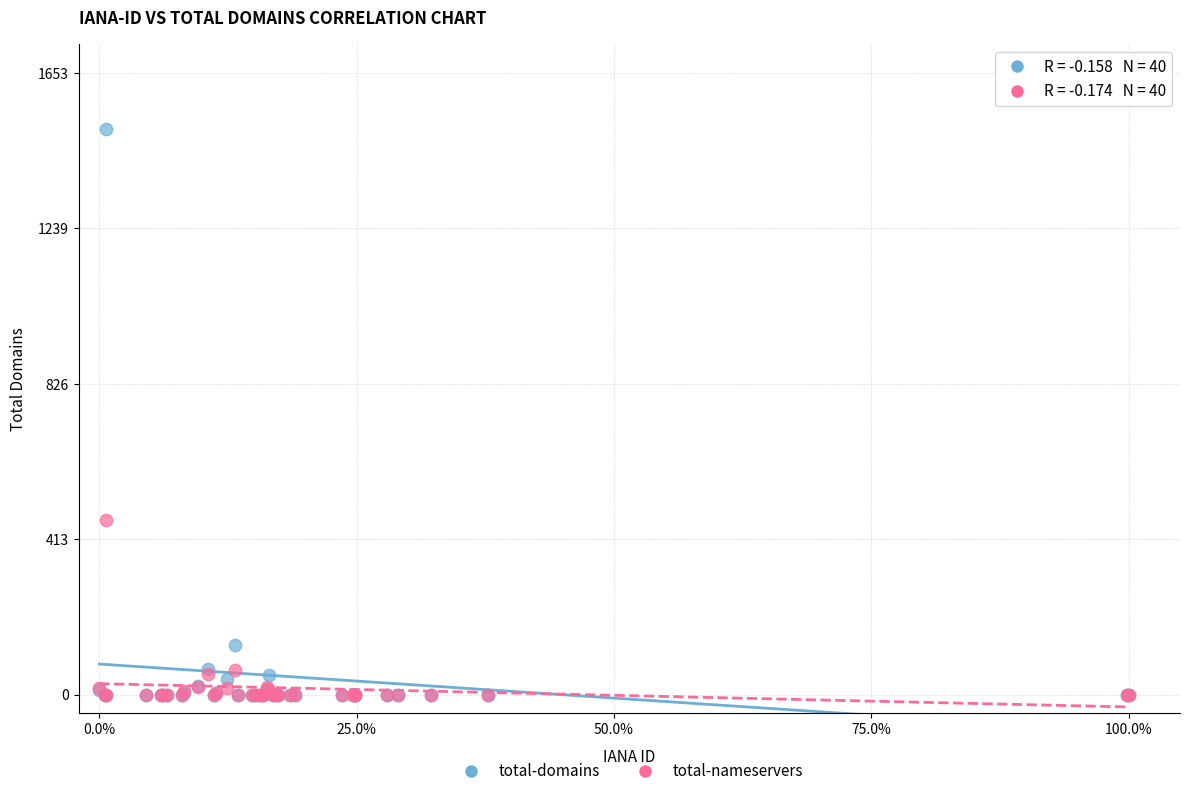

Which series has the largest Y range (max minus min)?

total-domains